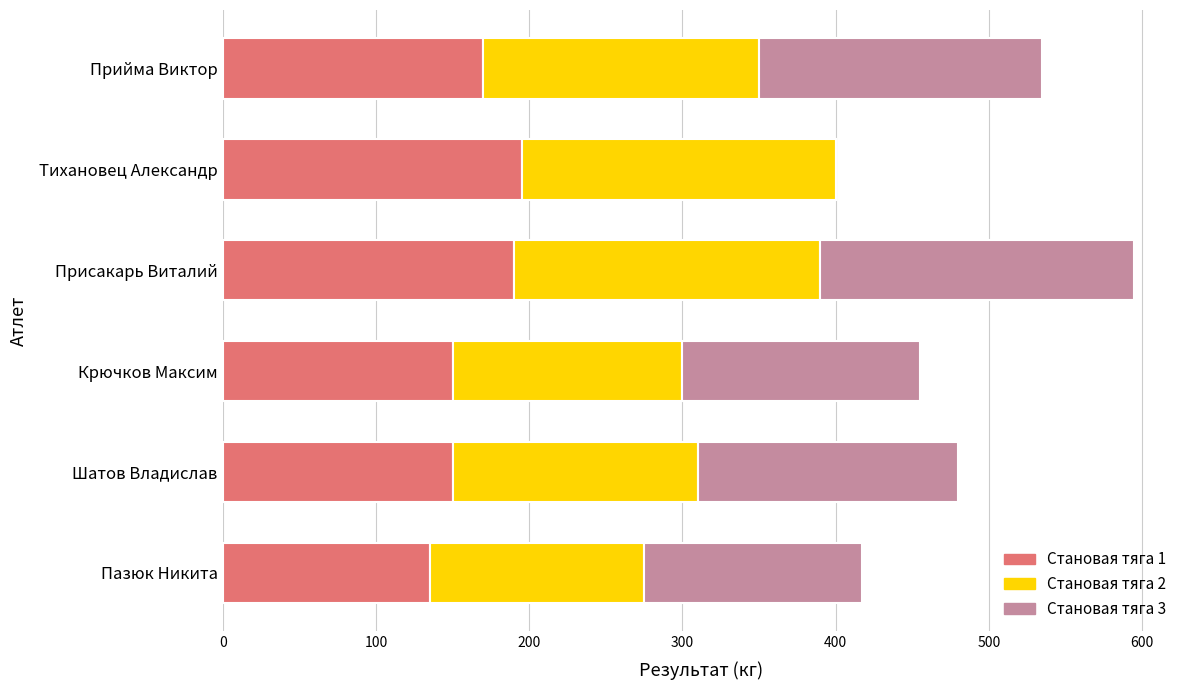

Is it true that Становая тяга 1 equals 32.2 at Шатов Владислав?

False